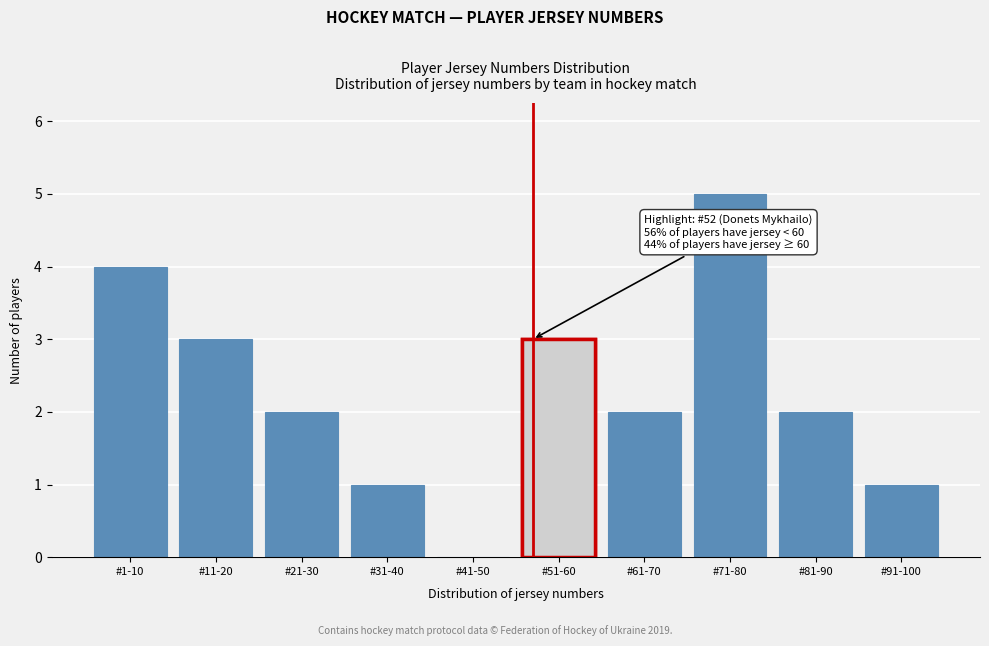

Reading right to left, list all the values displayed in this chart.

#91-100=1	#81-90=2	#71-80=5	#61-70=2	#51-60=3	#41-50=0	#31-40=1	#21-30=2	#11-20=3	#1-10=4